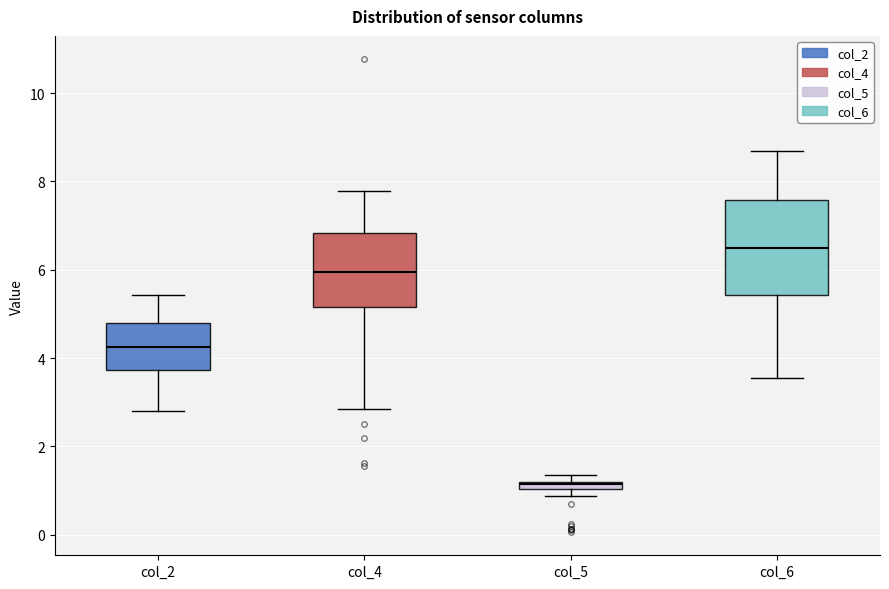

Which box has the highest median line?

col_6